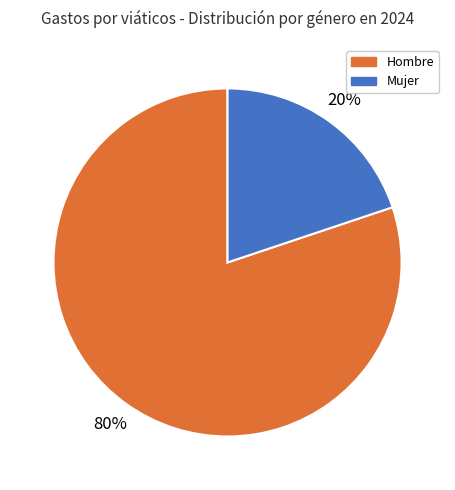

Count the number of slices in the pie.

2